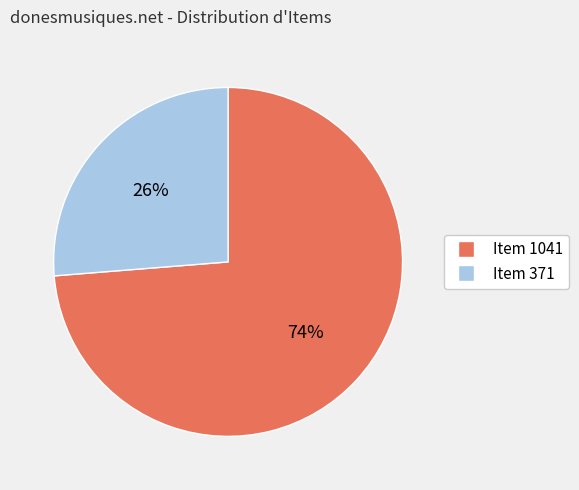

Approximately how many times larger is the value at Item 371 compared to Item 1041?

0.4